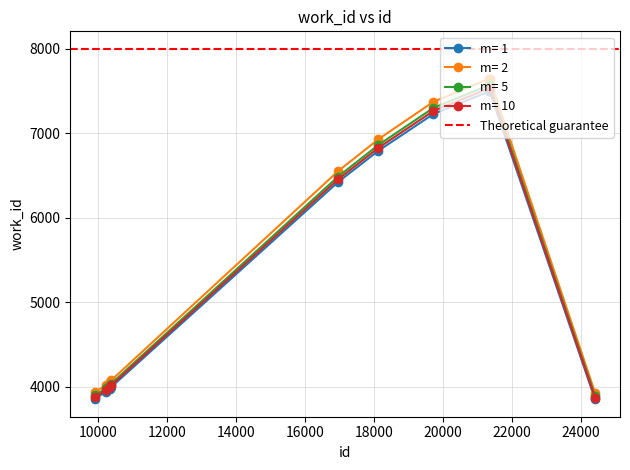

Where does the data first go above 6424?

18128